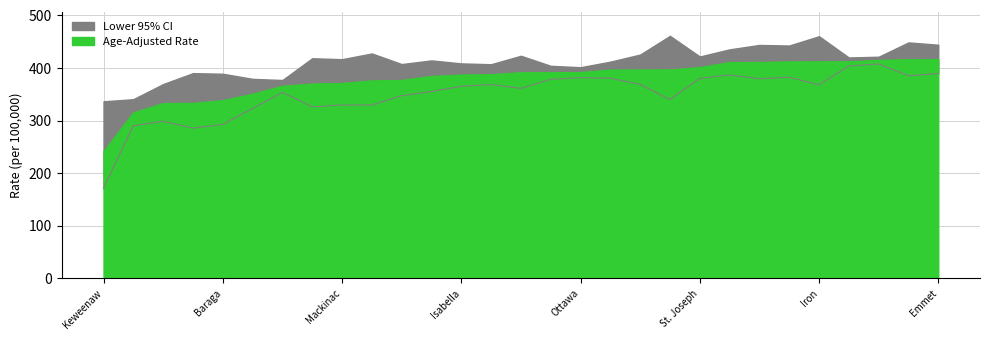

How many values in the Age-Adjusted Rate series are below 391?

14